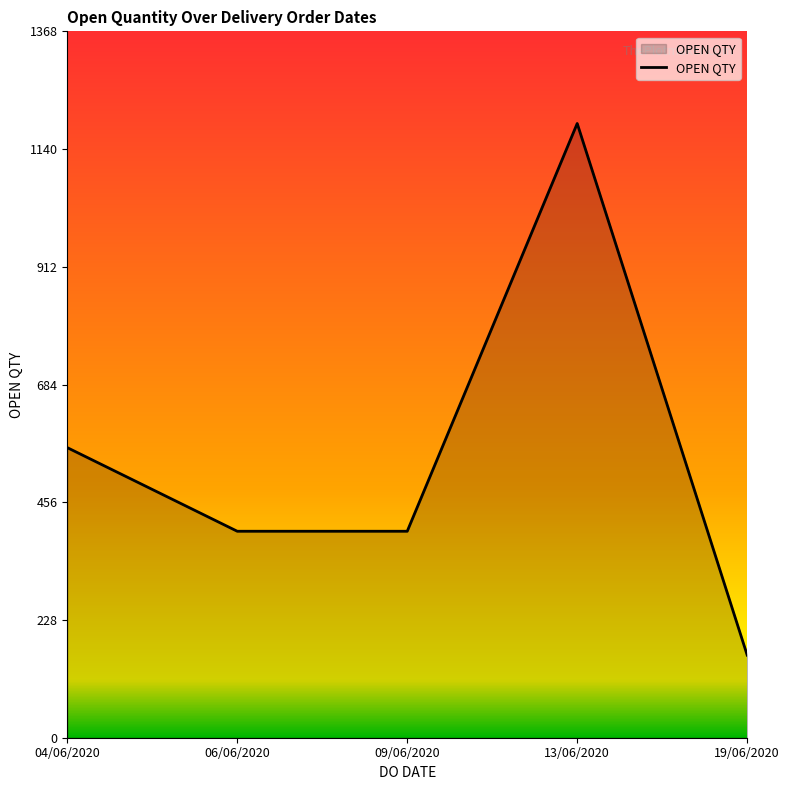

The chart shows a value of 269 at 06/06/2020. True or false?

False